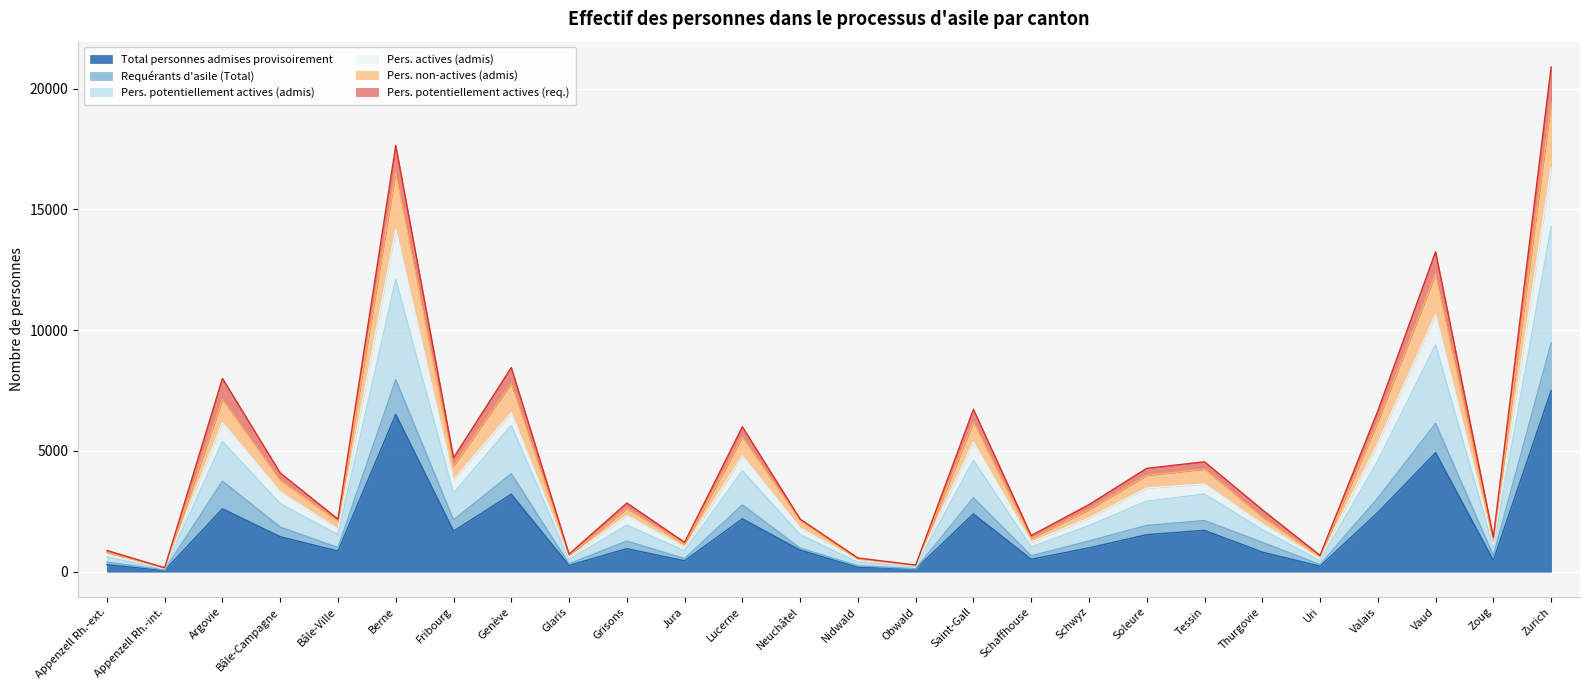

At which label does Pers. actives (admis) reach its minimum?

Appenzell Rh.-int.